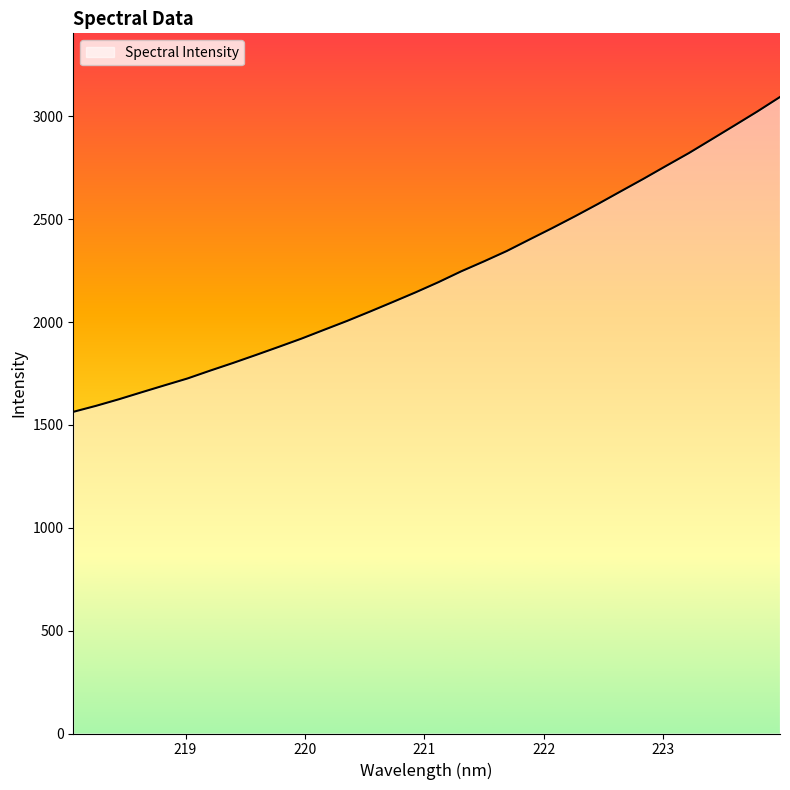

Does the chart have visible grid lines?

No